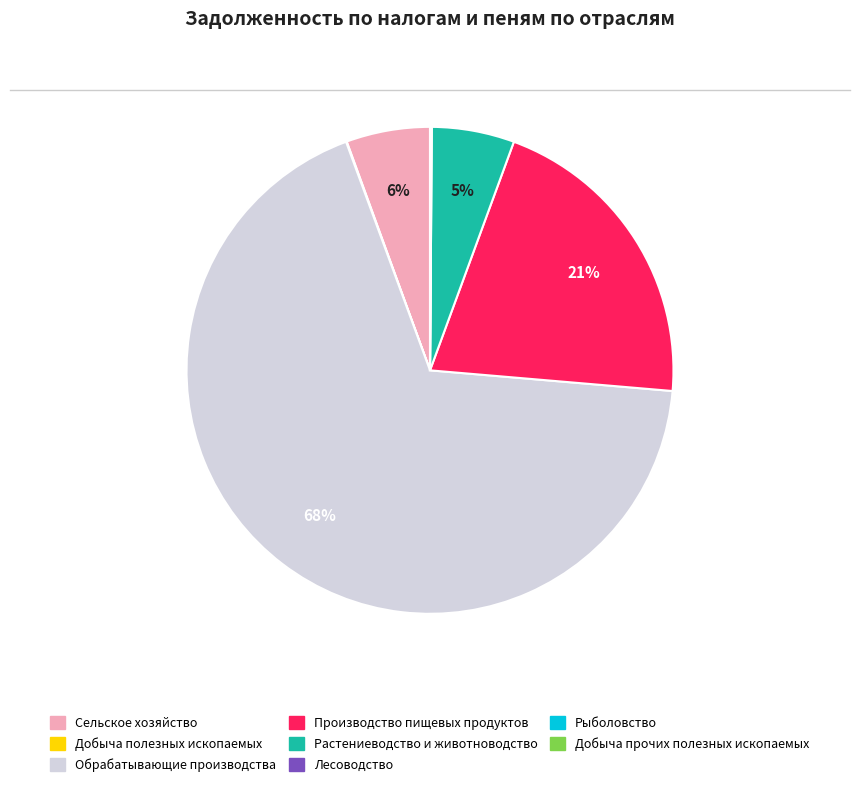

To the nearest percent, what is the difference between the Производство пищевых продуктов and Сельское хозяйство slice percentages?

15%